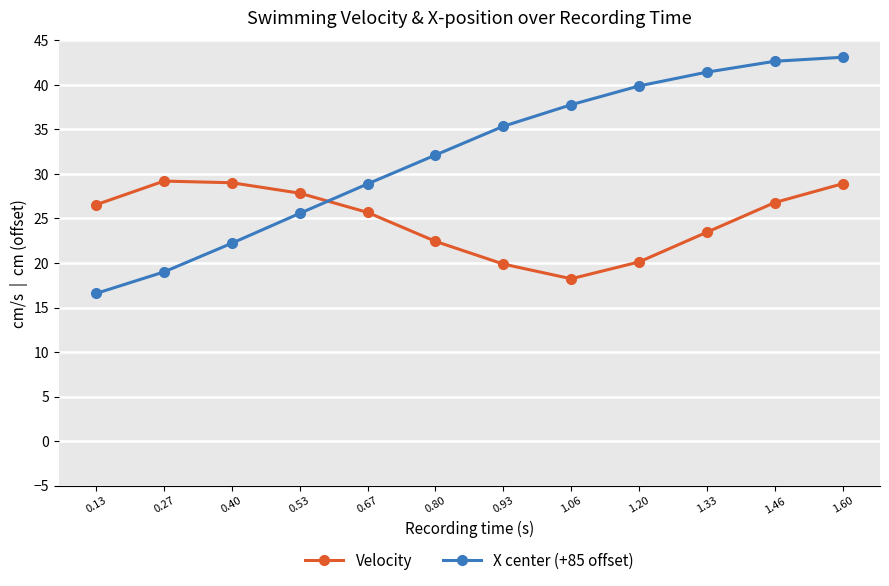

How many intersections are there between Velocity and X center (+85 offset)?

1